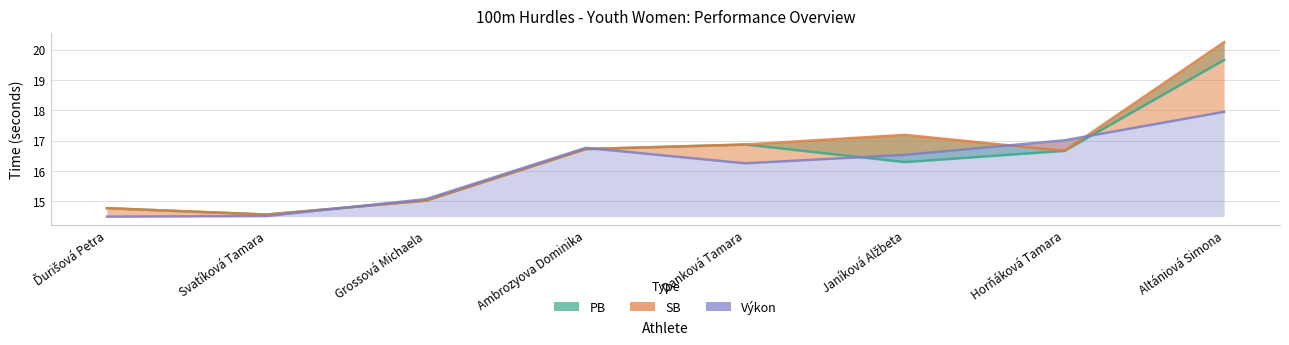

What is the value of the Výkon point at the 8th from the left?

17.9